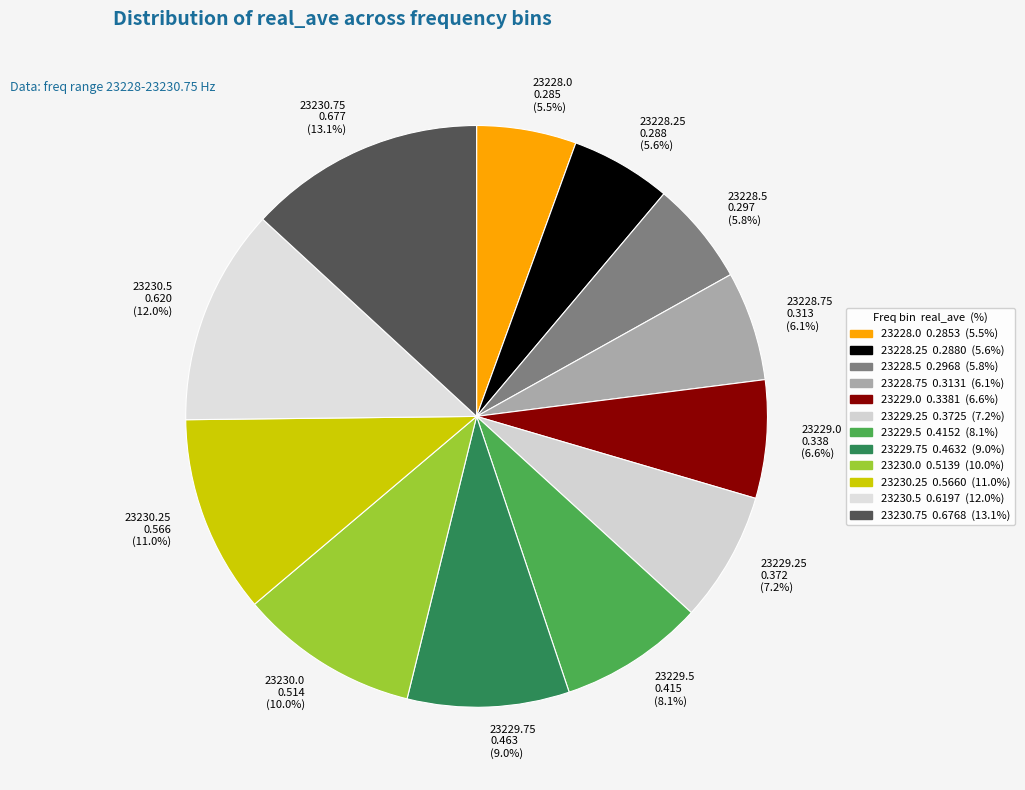

What is the largest slice in the pie chart?

23230.75